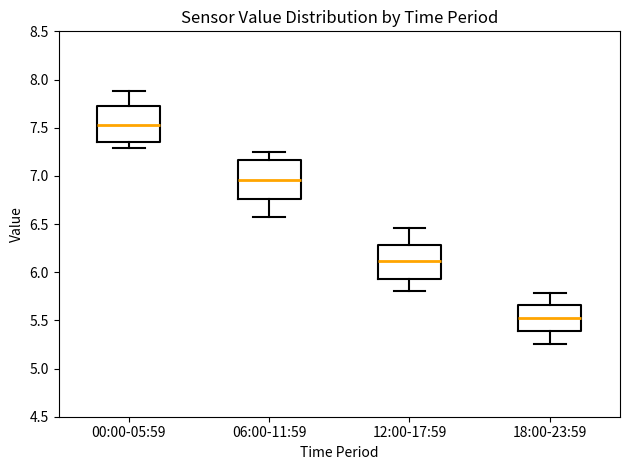

Where is the upper edge of the box for 18:00-23:59 on the y-axis? The values are not printed on the chart, so give them approximately, as read against the axis.

5.65